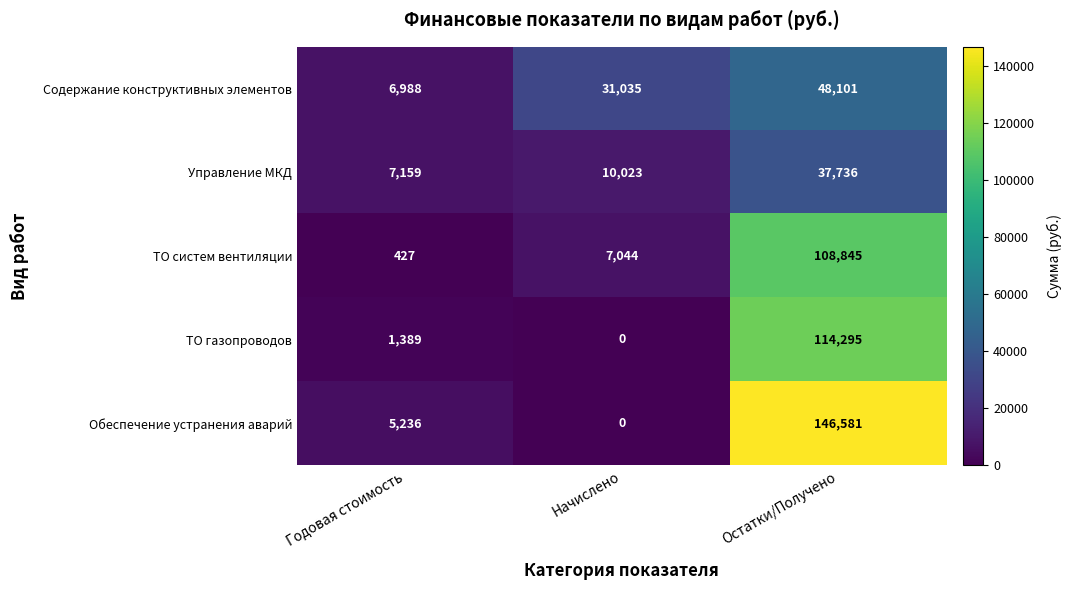

True or false: ТО систем вентиляции has a value of 427 at Годовая стоимость.

True